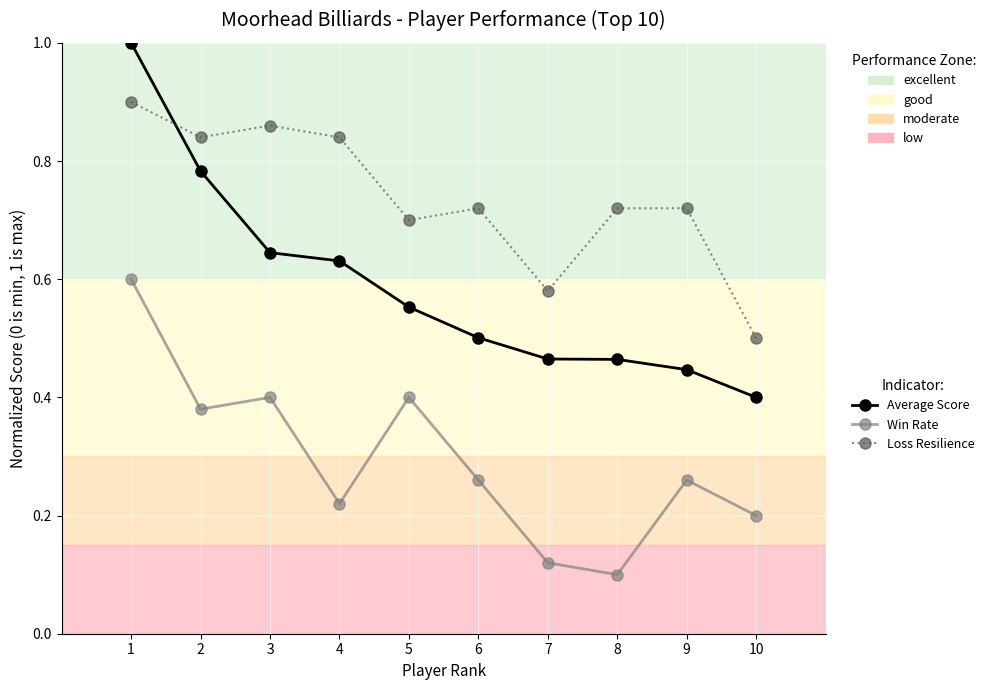

What are all the series names shown in the legend?

Average Score, Win Rate, Loss Resilience